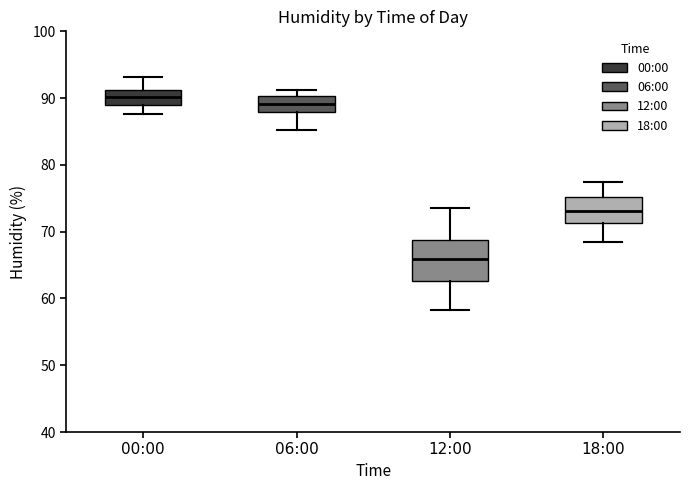

Reading left to right, read every box against the y-axis: the position of its median line, the range the box covers, and the ends of its whiskers. The values are not printed on the chart, so give them approximately, as read against the axis.

00:00: median 90, box 89 to 91, whiskers 88 to 93
06:00: median 89, box 88 to 90, whiskers 85 to 91
12:00: median 66, box 63 to 69, whiskers 58 to 74
18:00: median 73, box 71 to 75, whiskers 68 to 78